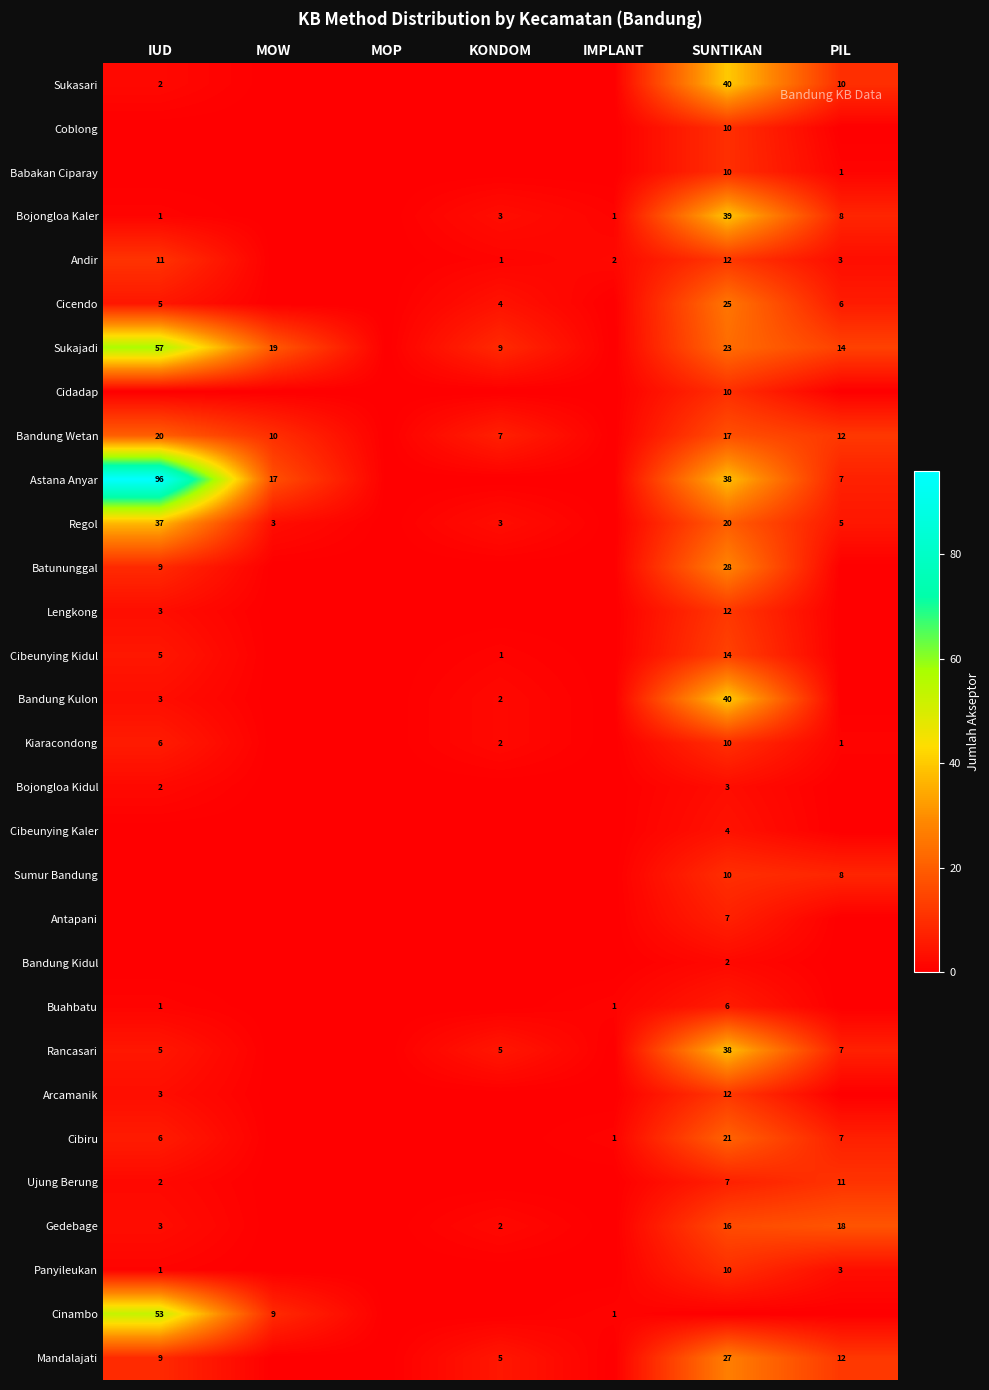

Is it true that Cibeunying Kidul equals 7 at IUD?

False